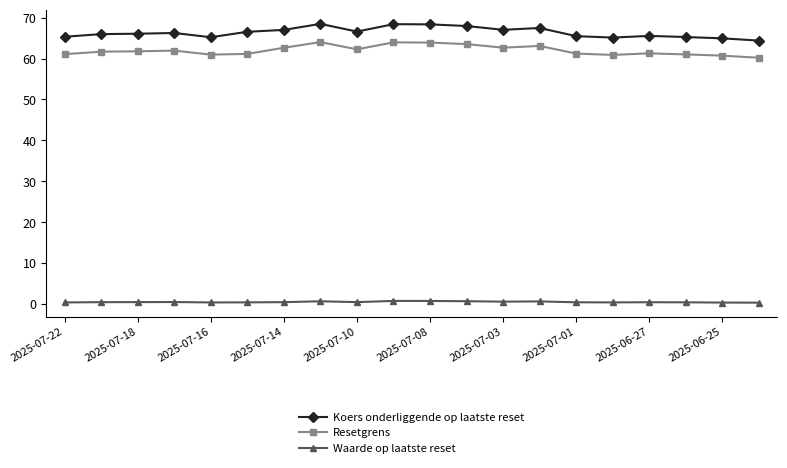

Does the chart display data point markers on the line(s)?

Yes